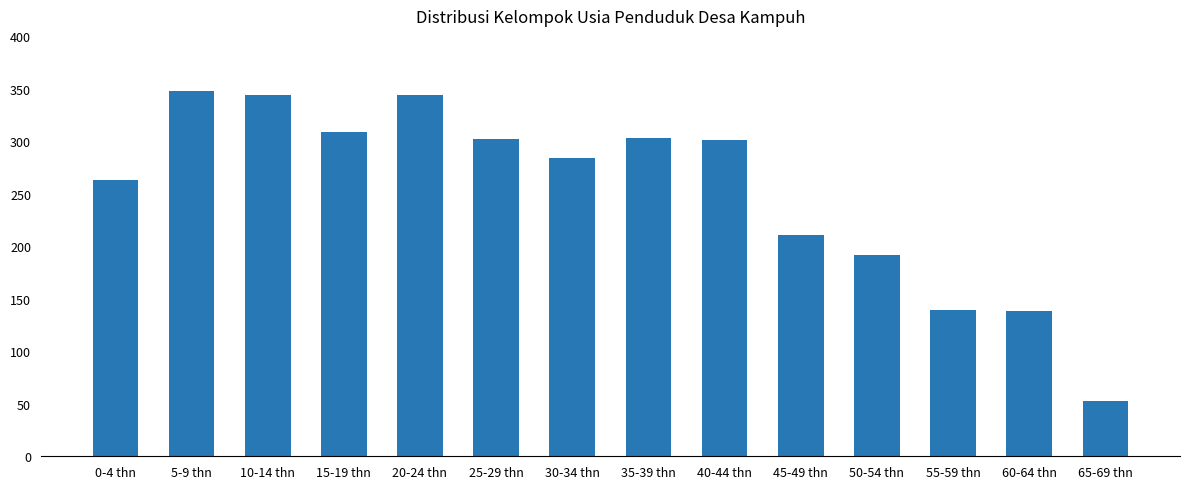

What is the ratio of the value at 40-44 thn to the value at 35-39 thn?

1.0